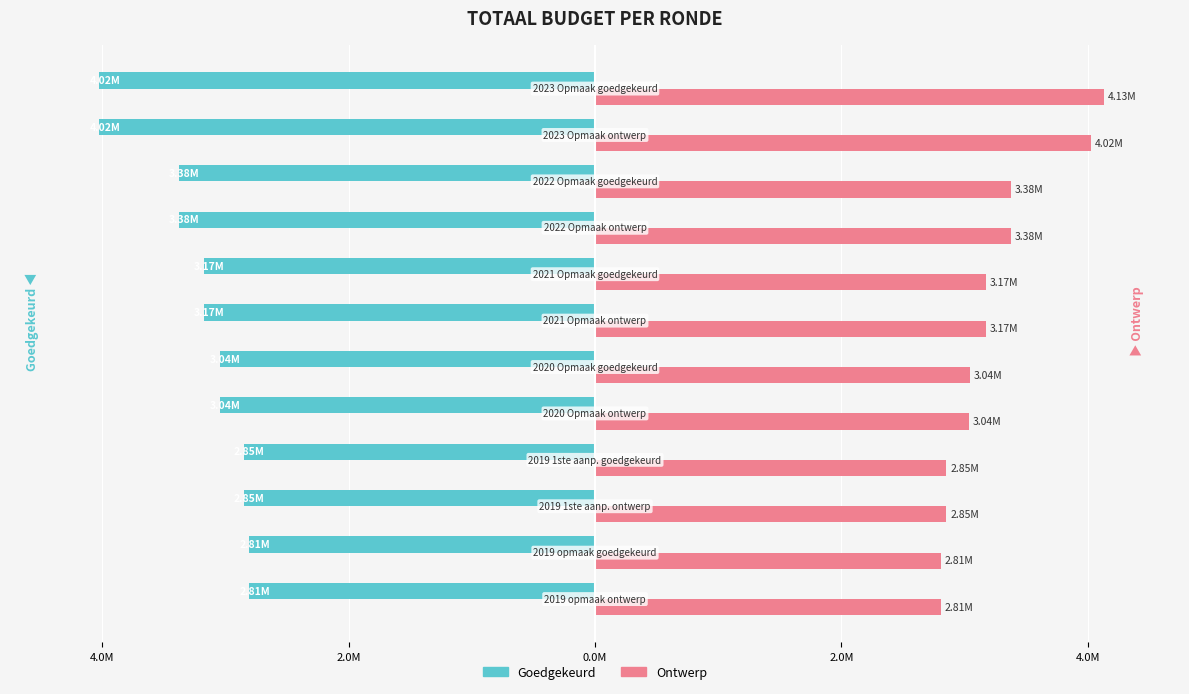

What is the highest value of the Ontwerp series?

4128420